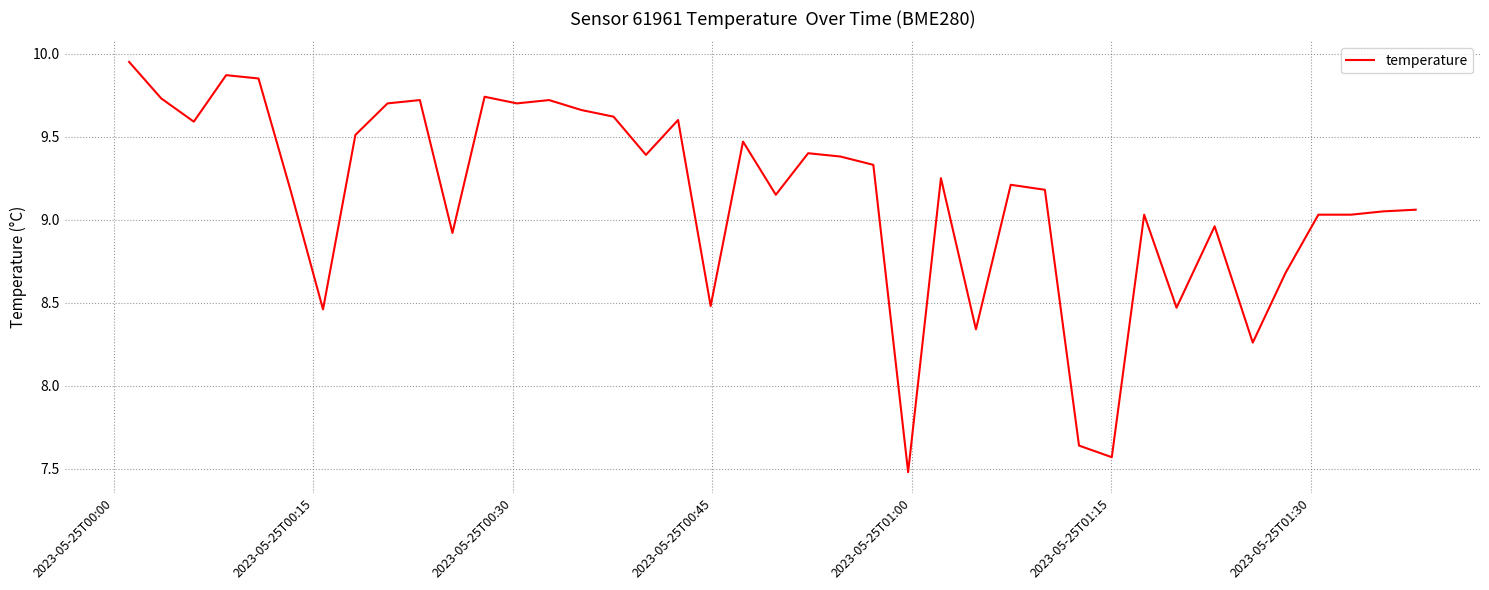

What is the minimum value shown in the chart?

7.5